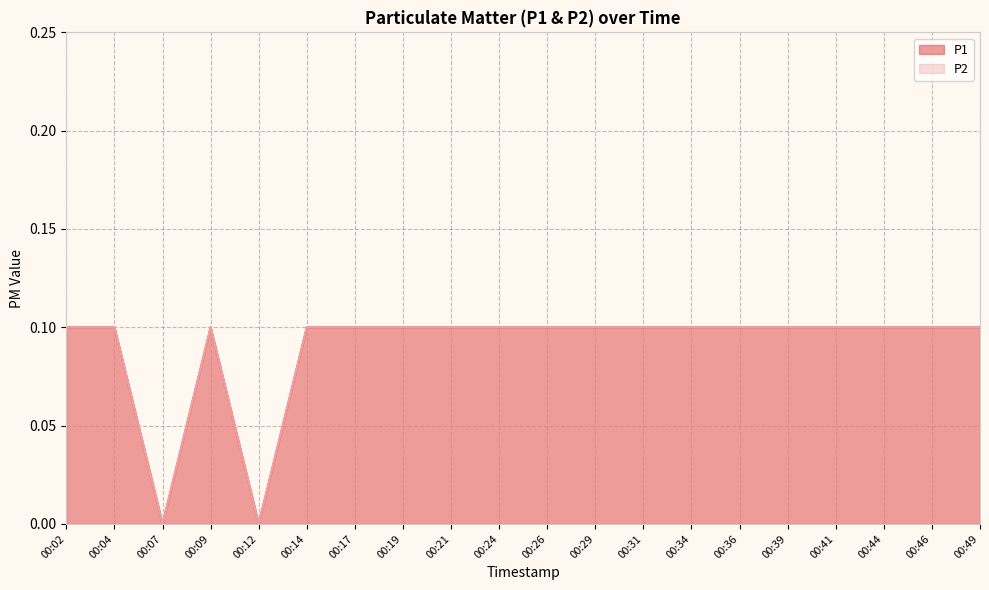

Which series has the largest total across all categories?

P1